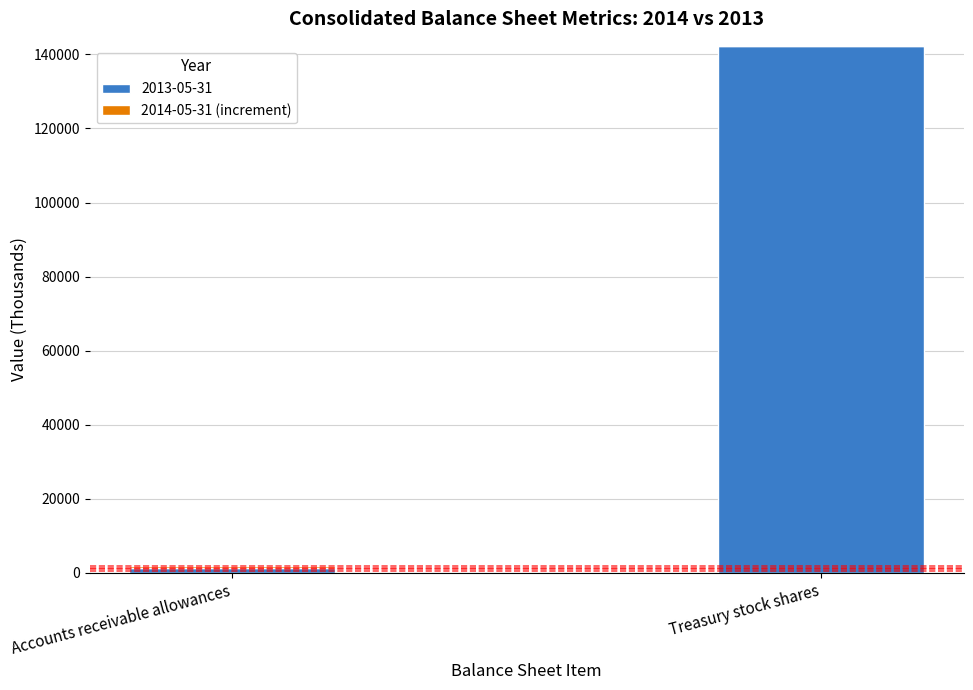

At which label does 2013-05-31 reach its peak?

Treasury stock shares